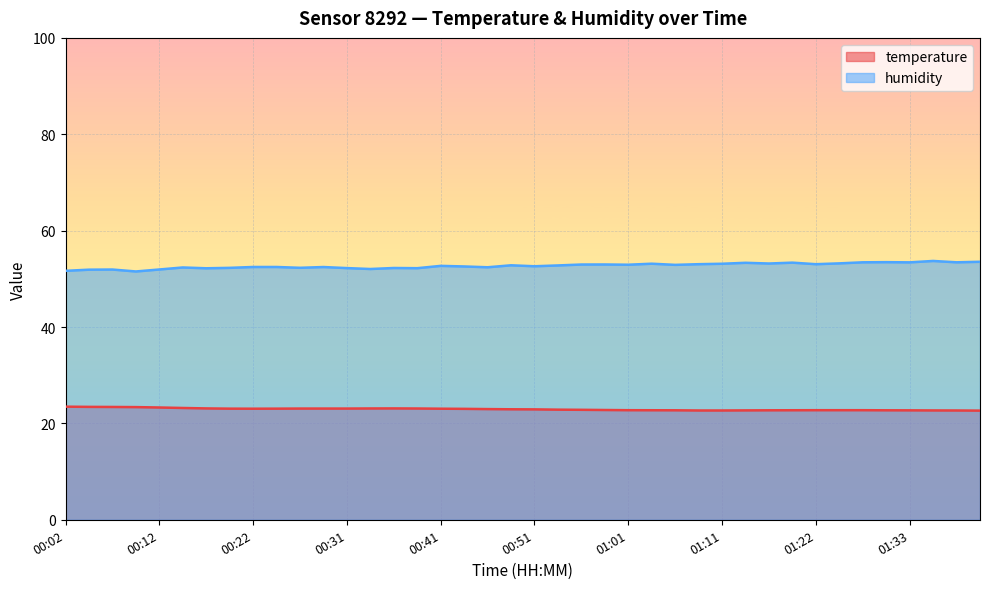

List the labels in order of temperature value, smallest first.

01:40, 01:09, 01:11, 01:38, 01:35, 01:14, 01:33, 01:06, 01:16, 01:30, 01:04, 01:19, 01:01, 01:22, 01:25, 01:28, 00:59, 00:56, 00:54, 00:51, 00:49, 00:46, 00:44, 00:22, 00:41, 00:19, 00:24, 00:27, 00:29, 00:31, 00:39, 00:34, 00:17, 00:36, 00:14, 00:12, 00:09, 00:07, 00:04, 00:02